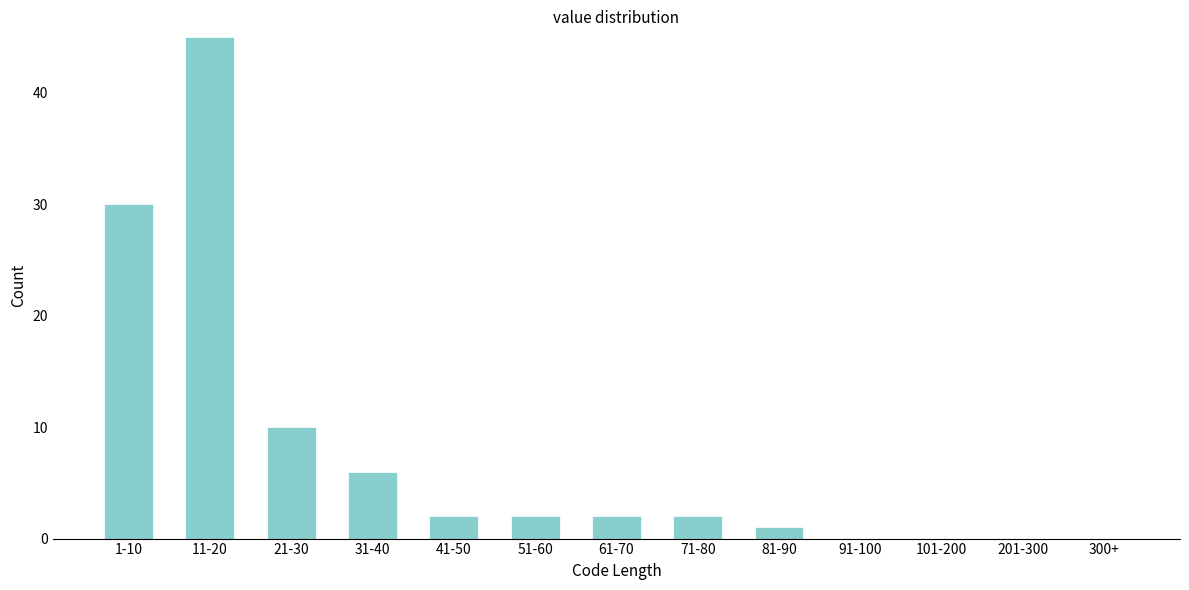

Reading left to right, what are all the values shown in this chart?

1-10=30	11-20=45	21-30=10	31-40=6	41-50=2	51-60=2	61-70=2	71-80=2	81-90=1	91-100=0	101-200=0	201-300=0	300+=0